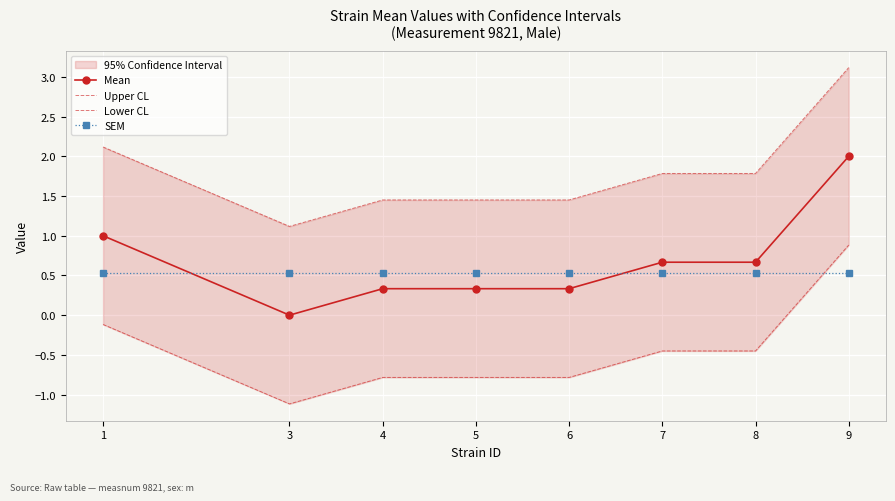

True or false: SEM and Upper CL cross at least once.

False